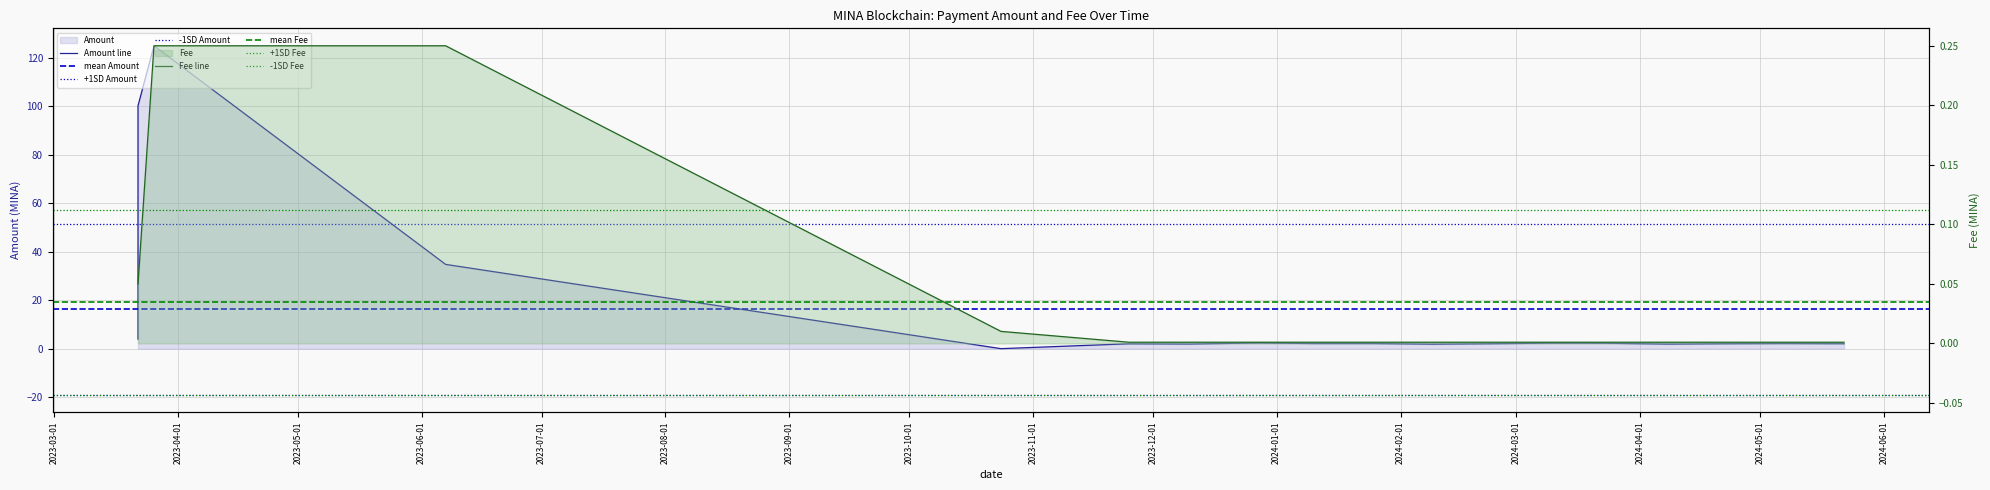

What is the total value across all series at 2024-05-22?

2.1